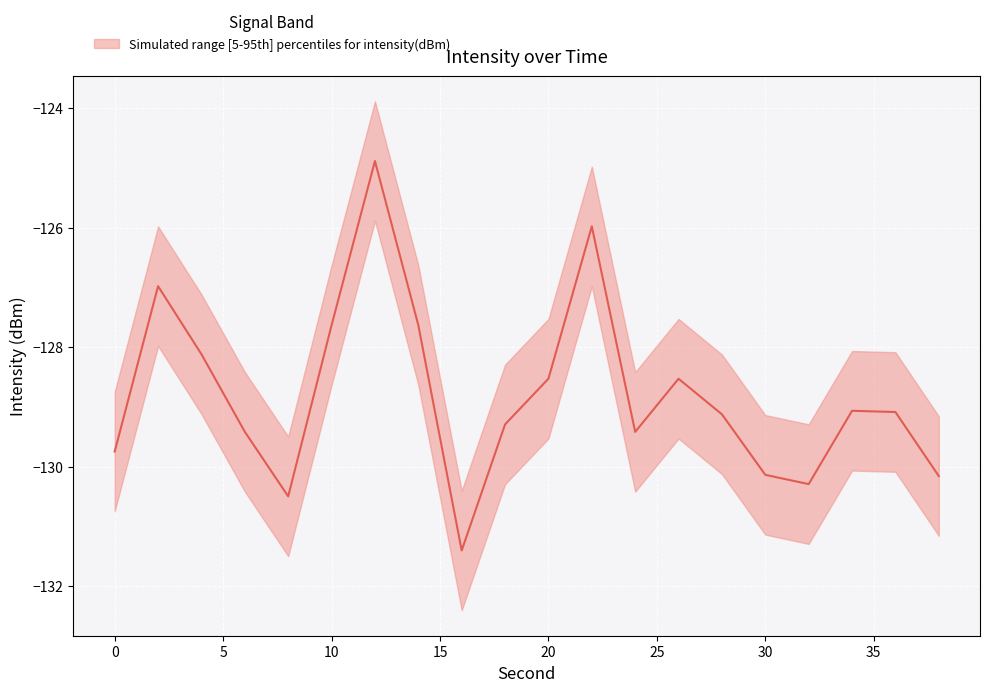

Reading left to right, what are all the values shown in this chart?

intensity_upper: -128.7	-126.0	-127.1	-128.4	-129.5	-126.6	-123.9	-126.6	-130.4	-128.3	-127.5	-125.0	-128.4	-127.5	-128.1	-129.1	-129.3	-128.1	-128.1	-129.2
intensity_lower: -130.7	-128.0	-129.1	-130.4	-131.5	-128.6	-125.9	-128.6	-132.4	-130.3	-129.5	-127.0	-130.4	-129.5	-130.1	-131.1	-131.3	-130.1	-130.1	-131.2
intensity_median: -129.7	-127.0	-128.1	-129.4	-130.5	-127.6	-124.9	-127.6	-131.4	-129.3	-128.5	-126.0	-129.4	-128.5	-129.1	-130.1	-130.3	-129.1	-129.1	-130.2